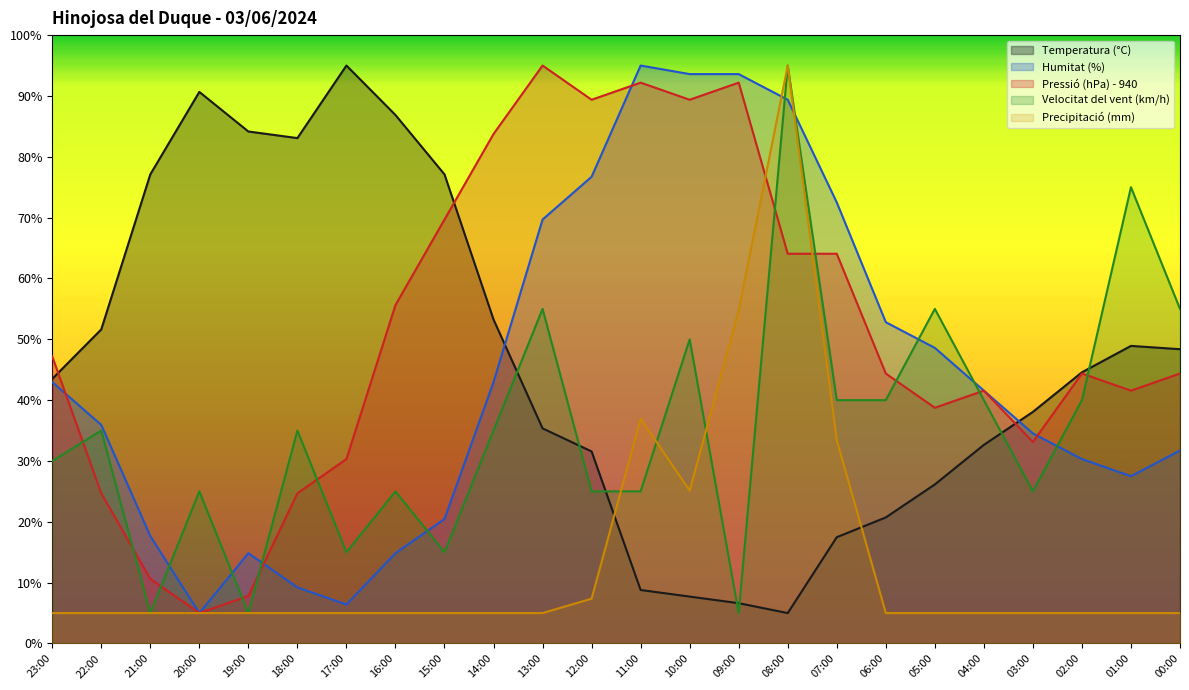

Reading left to right, transcribe all the data shown in this chart.

Temperatura (°C): 23:00=43.5	22:00=51.6	21:00=77.1	20:00=90.7	19:00=84.2	18:00=83.1	17:00=95.0	16:00=86.9	15:00=77.1	14:00=53.3	13:00=35.4	12:00=31.6	11:00=8.8	10:00=7.7	09:00=6.6	08:00=5.0	07:00=17.5	06:00=20.7	05:00=26.1	04:00=32.7	03:00=38.1	02:00=44.6	01:00=48.9	00:00=48.4
Humitat (%): 23:00=43.0	22:00=35.9	21:00=17.7	20:00=5.0	19:00=14.8	18:00=9.2	17:00=6.4	16:00=14.8	15:00=20.5	14:00=43.0	13:00=69.7	12:00=76.7	11:00=95.0	10:00=93.6	09:00=93.6	08:00=89.4	07:00=72.5	06:00=52.8	05:00=48.6	04:00=41.6	03:00=34.5	02:00=30.3	01:00=27.5	00:00=31.7
Pressió (hPa) - 940: 23:00=47.2	22:00=24.7	21:00=10.6	20:00=5.0	19:00=7.8	18:00=24.7	17:00=30.3	16:00=55.6	15:00=69.7	14:00=83.7	13:00=95.0	12:00=89.4	11:00=92.2	10:00=89.4	09:00=92.2	08:00=64.1	07:00=64.1	06:00=44.4	05:00=38.8	04:00=41.6	03:00=33.1	02:00=44.4	01:00=41.6	00:00=44.4
Velocitat del vent (km/h): 23:00=30.0	22:00=35.0	21:00=5.0	20:00=25.0	19:00=5.0	18:00=35.0	17:00=15.0	16:00=25.0	15:00=15.0	14:00=35.0	13:00=55.0	12:00=25.0	11:00=25.0	10:00=50.0	09:00=5.0	08:00=95.0	07:00=40.0	06:00=40.0	05:00=55.0	04:00=40.0	03:00=25.0	02:00=40.0	01:00=75.0	00:00=55.0
Precipitació (mm): 23:00=5.0	22:00=5.0	21:00=5.0	20:00=5.0	19:00=5.0	18:00=5.0	17:00=5.0	16:00=5.0	15:00=5.0	14:00=5.0	13:00=5.0	12:00=7.4	11:00=37.0	10:00=25.1	09:00=54.7	08:00=95.0	07:00=33.4	06:00=5.0	05:00=5.0	04:00=5.0	03:00=5.0	02:00=5.0	01:00=5.0	00:00=5.0